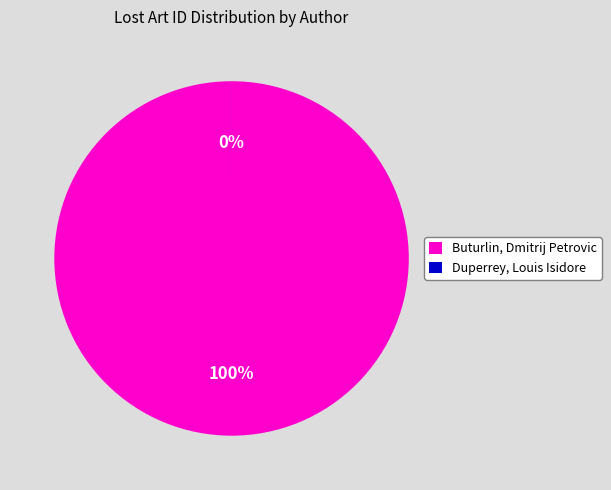

Is it true that Duperrey, Louis Isidore is 0% of the pie?

True